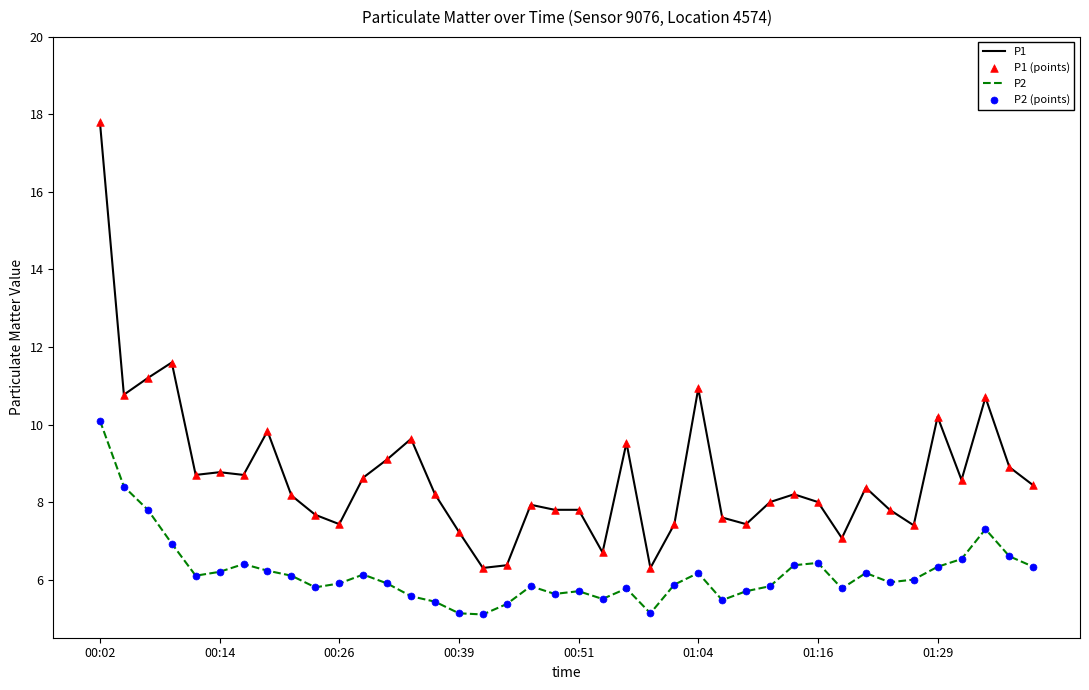

What is the minimum value for P1?

6.3